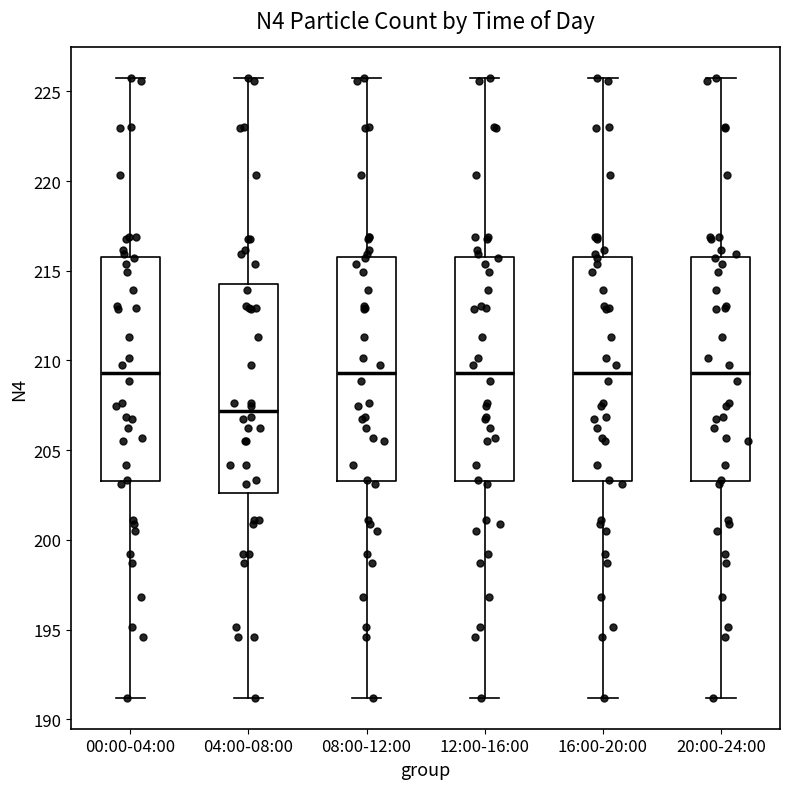

Reading left to right, transcribe this box plot: for each box, give where its median line is, the range the box spans, and where its two whiskers end, as read against the y-axis. The values are not printed on the chart, so give them approximately, as read against the axis.

00:00-04:00: median 209.5, box 203.5 to 216.0, whiskers 191.0 to 225.5
04:00-08:00: median 207.0, box 202.5 to 214.5, whiskers 191.0 to 225.5
08:00-12:00: median 209.5, box 203.5 to 216.0, whiskers 191.0 to 225.5
12:00-16:00: median 209.5, box 203.5 to 216.0, whiskers 191.0 to 225.5
16:00-20:00: median 209.5, box 203.5 to 216.0, whiskers 191.0 to 225.5
20:00-24:00: median 209.5, box 203.5 to 216.0, whiskers 191.0 to 225.5